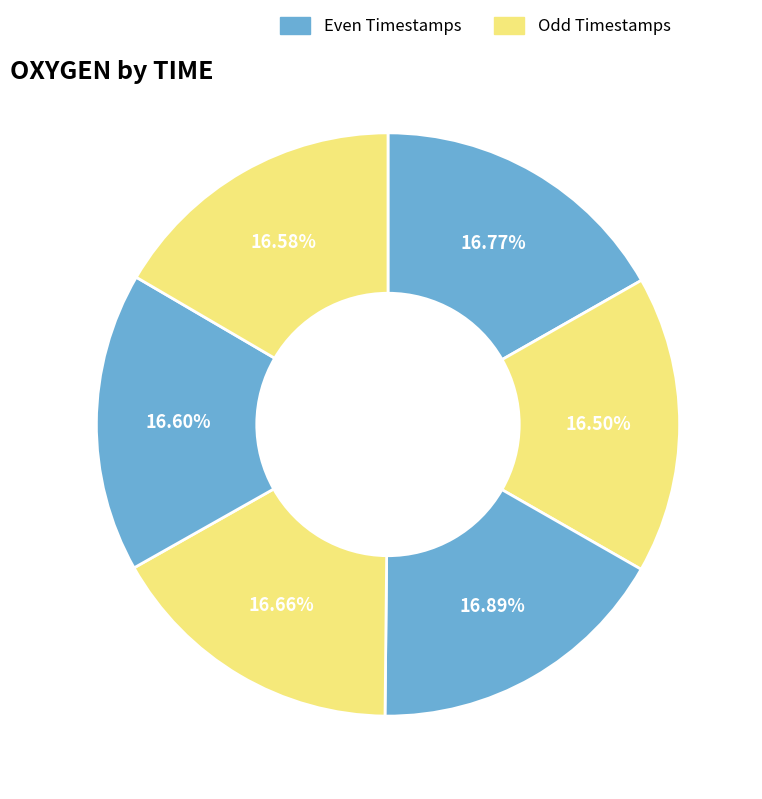

How many segments does this pie chart have?

6